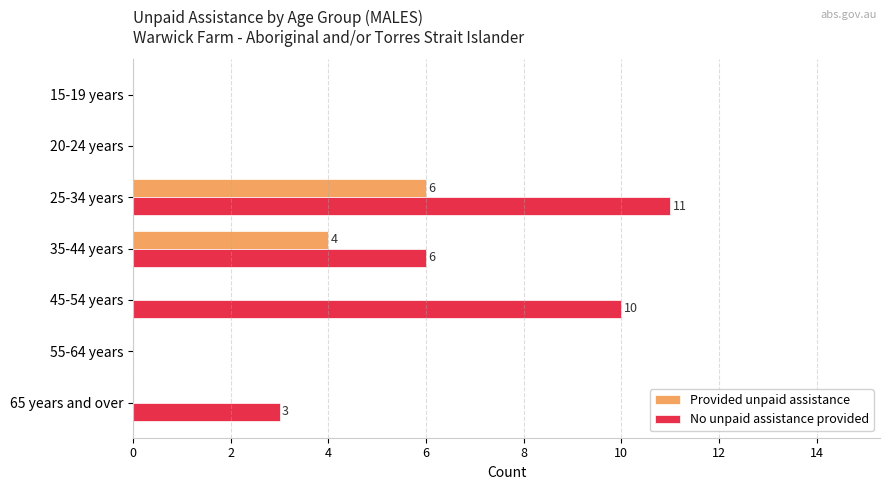

What is the total value across all series at 35-44 years?

10